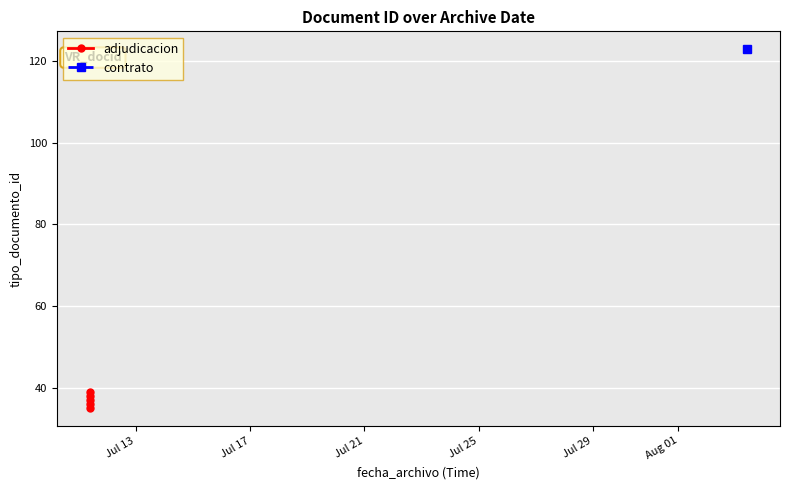

How many categories are shown in the chart?

5